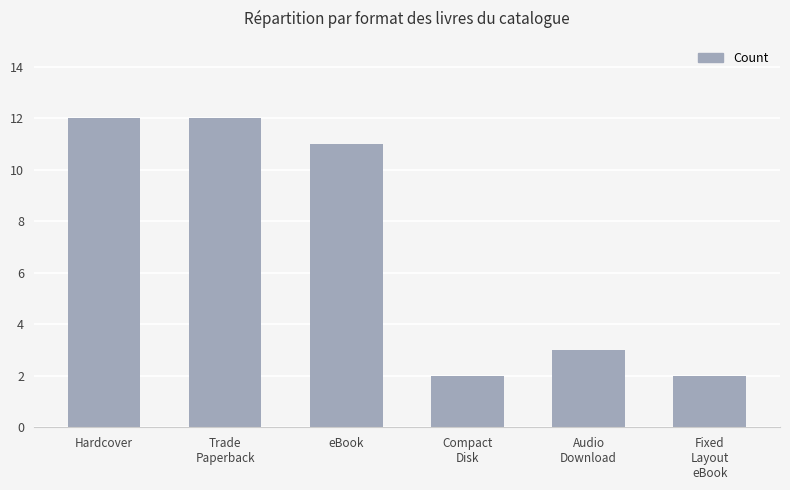

Reading left to right, what are all the values shown in this chart?

12	12	11	2	3	2